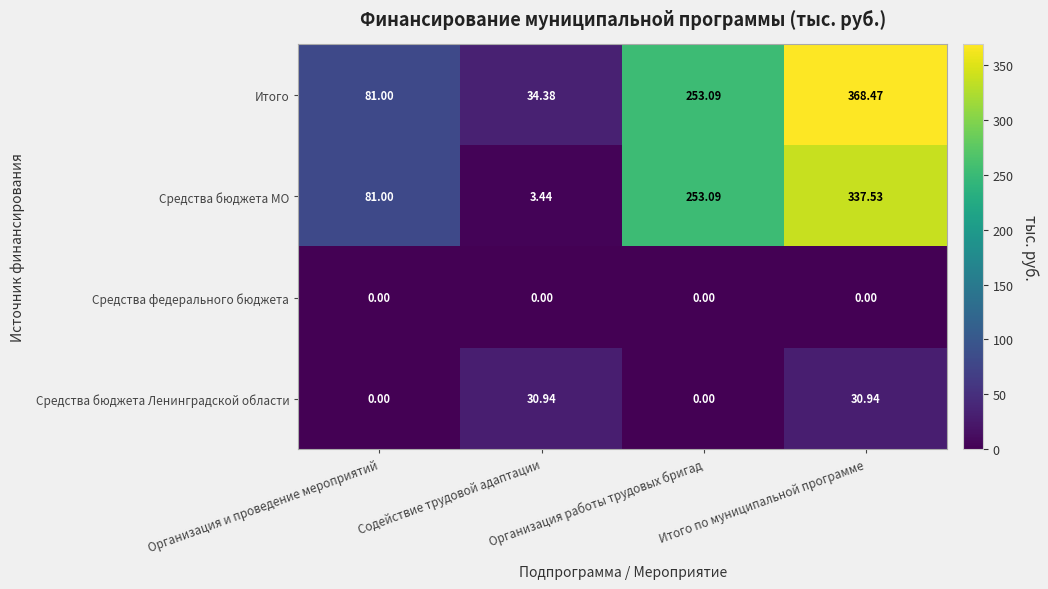

Which series changed the most between Организация и проведение мероприятий and Итого по муниципальной программе?

Итого